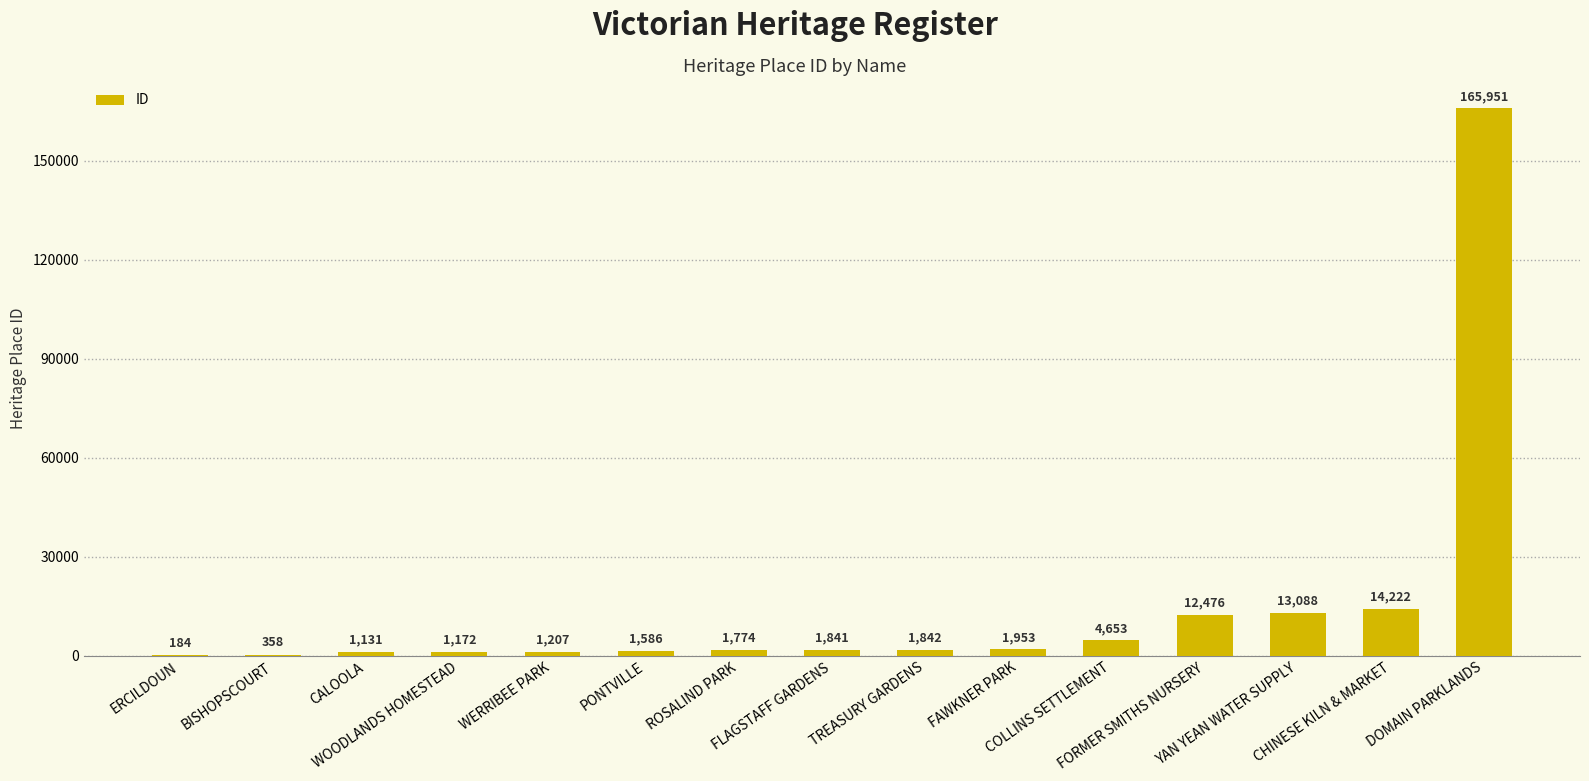

Count the number of data series in this chart.

1